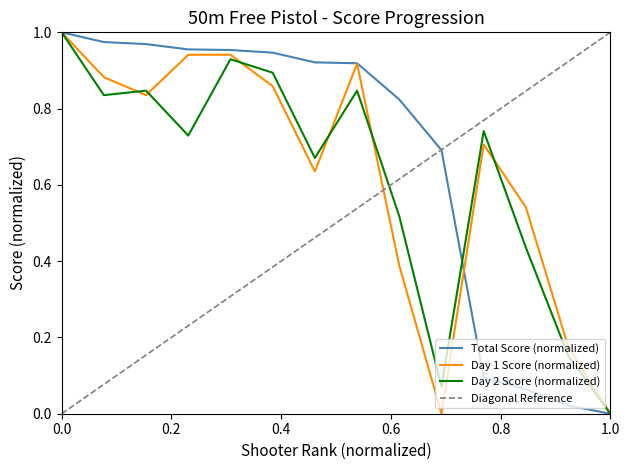

True or false: Day 1 Score (normalized) has a value of 0.0 at 1.0.

True